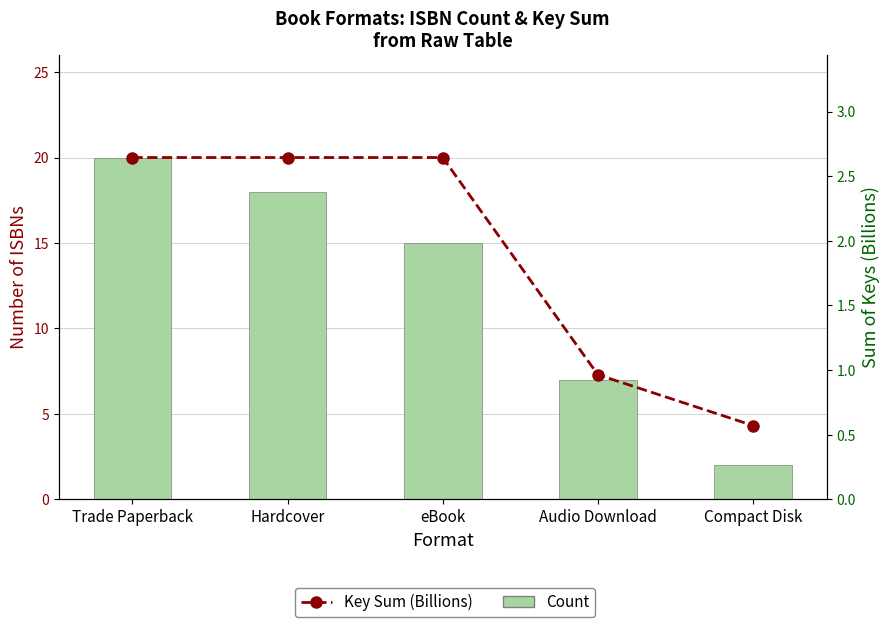

Between Trade Paperback and Compact Disk, which series saw the biggest shift?

Count